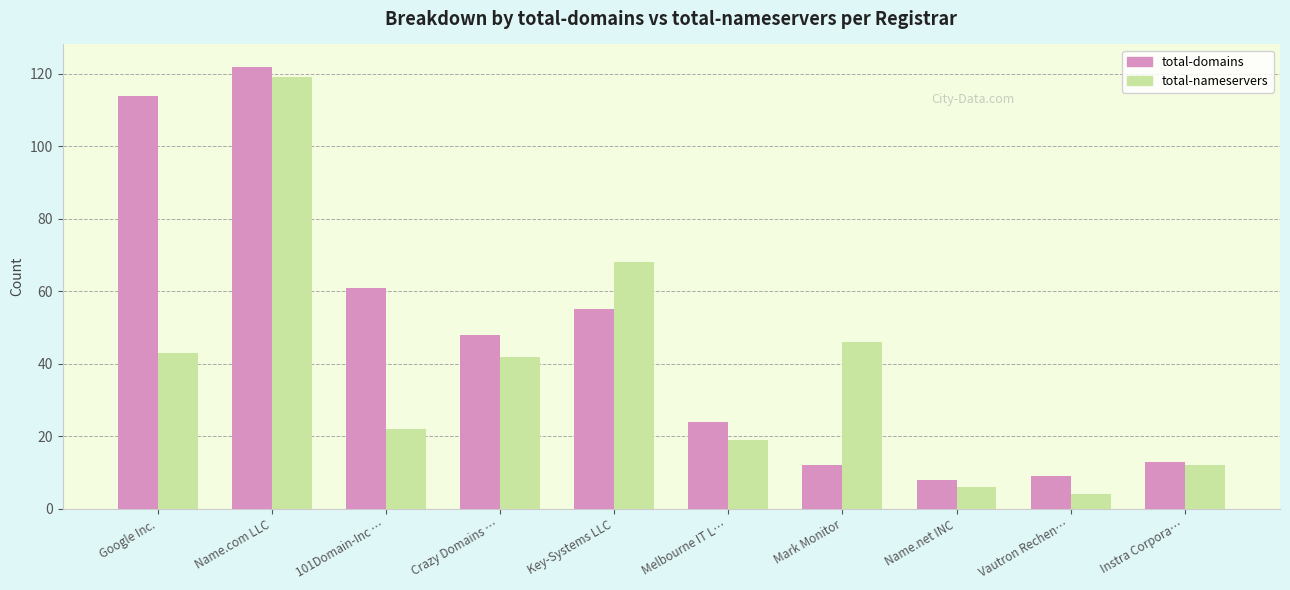

At how many categories does at least one series exceed 66?

3